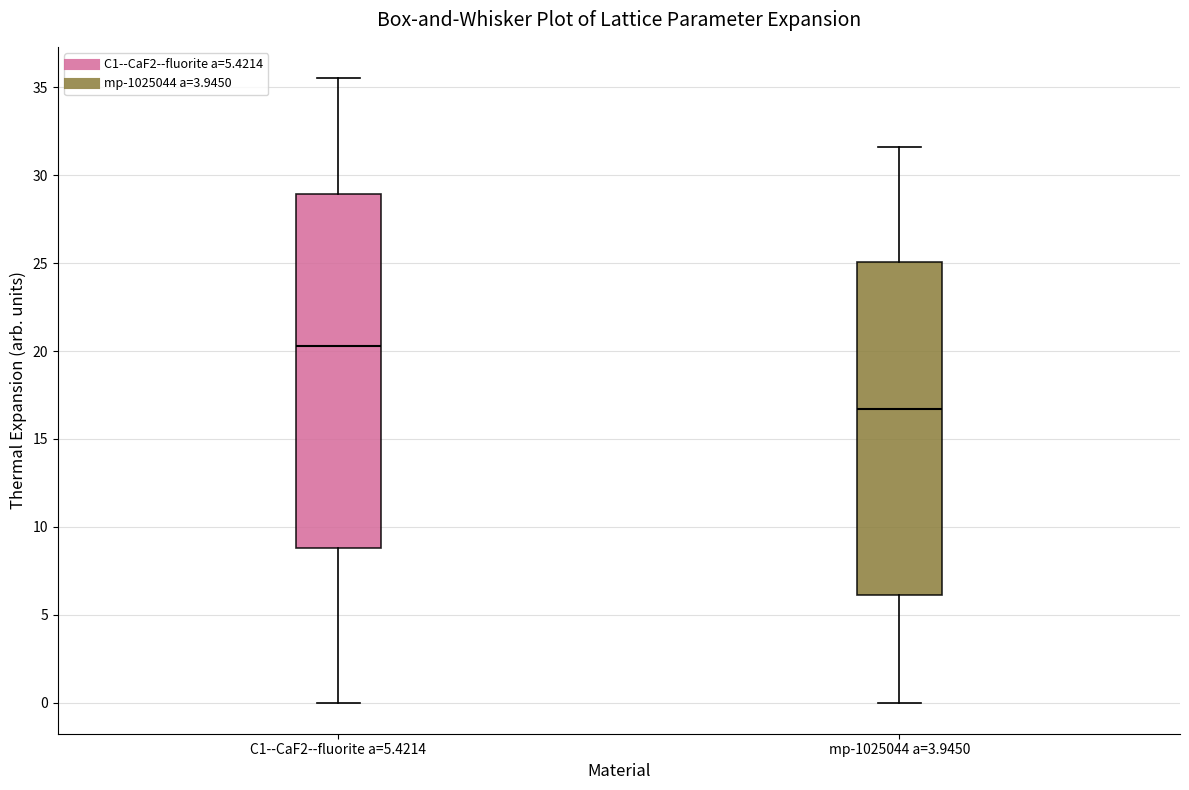

Reading left to right, transcribe this box plot: for each box, give where its median line is, the range the box spans, and where its two whiskers end, as read against the y-axis. The values are not printed on the chart, so give them approximately, as read against the axis.

C1--CaF2--fluorite a=5.4214: median 20.5, box 9.0 to 29.0, whiskers 0.0 to 35.5
mp-1025044 a=3.9450: median 16.5, box 6.0 to 25.0, whiskers 0.0 to 31.5